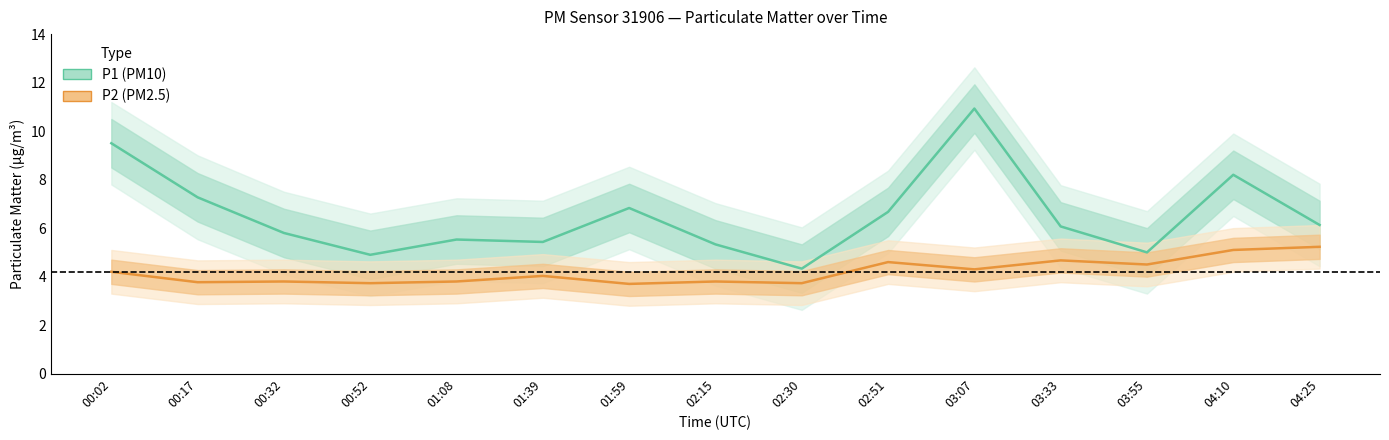

What is the label of the 7th point from the right?

02:30